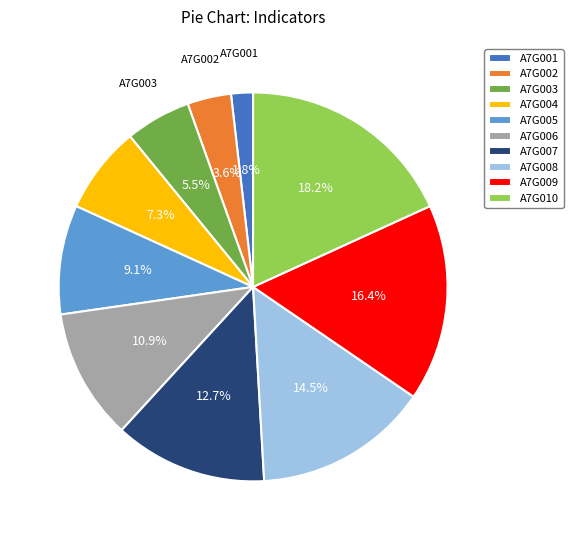

Combined, do A7G009 and A7G002 account for over 50%?

No